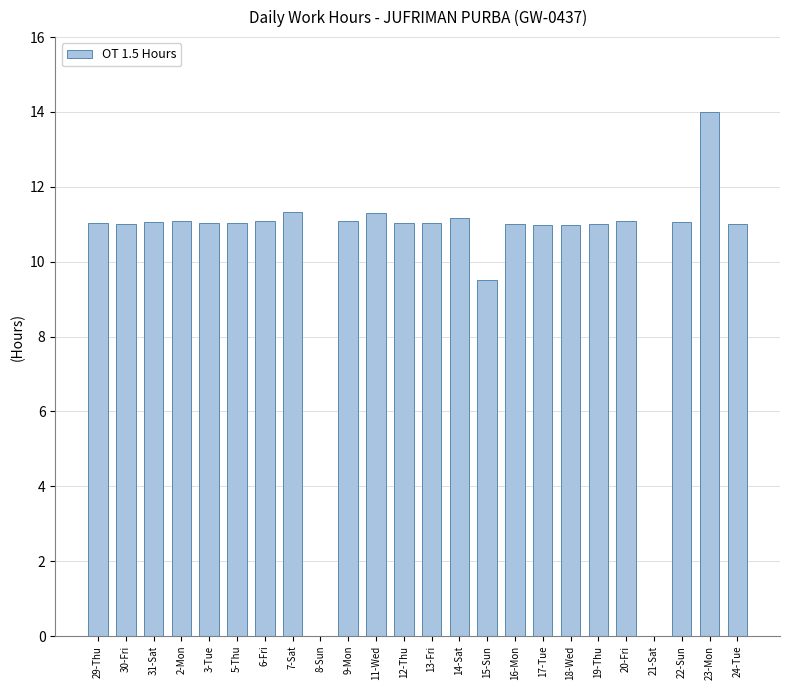

The chart shows a value of 11.0 at 19-Thu. True or false?

True